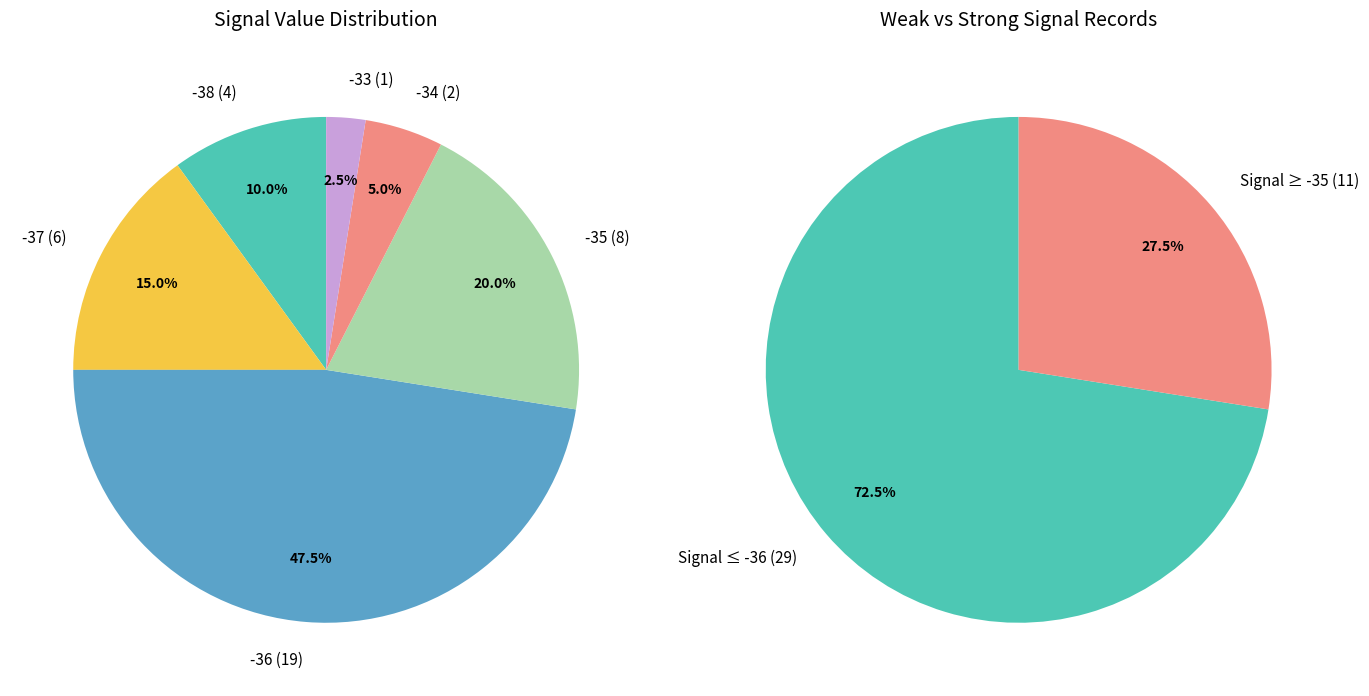

True or false: Signal -37 accounts for 11% of the total.

False